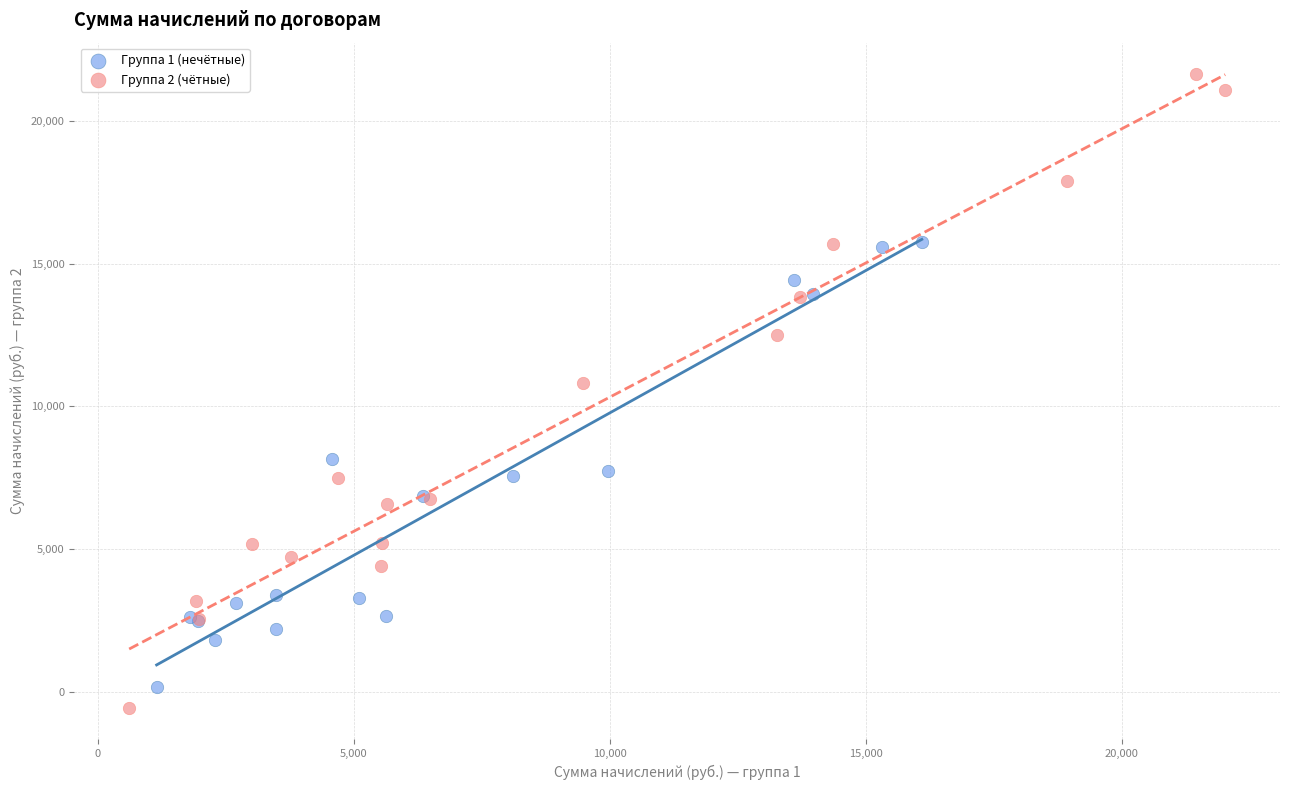

Which series reaches the minimum Y coordinate?

Группа 2 (чётные)